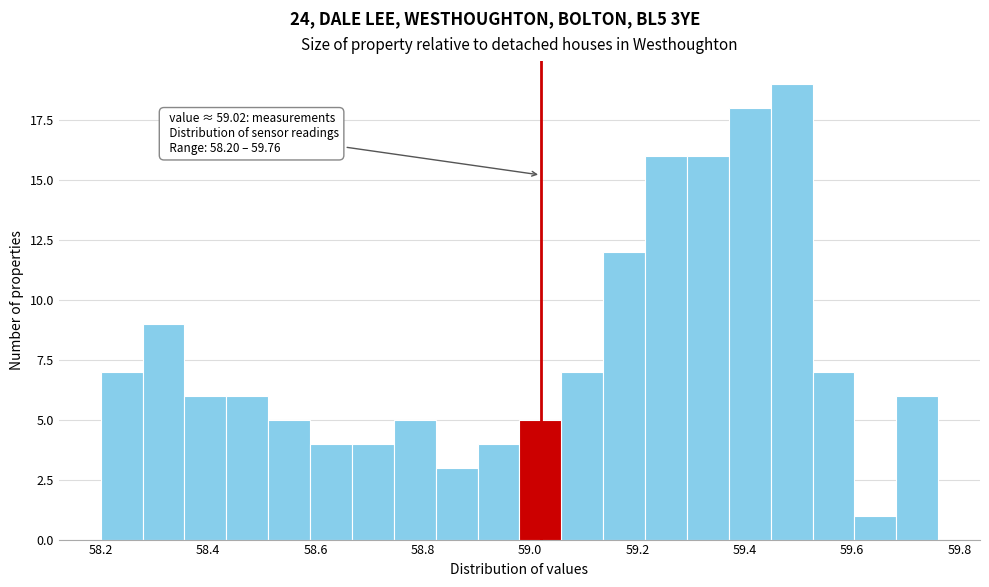

Read against the x-axis, roughly where is the centre of the tallest bar?

59.48